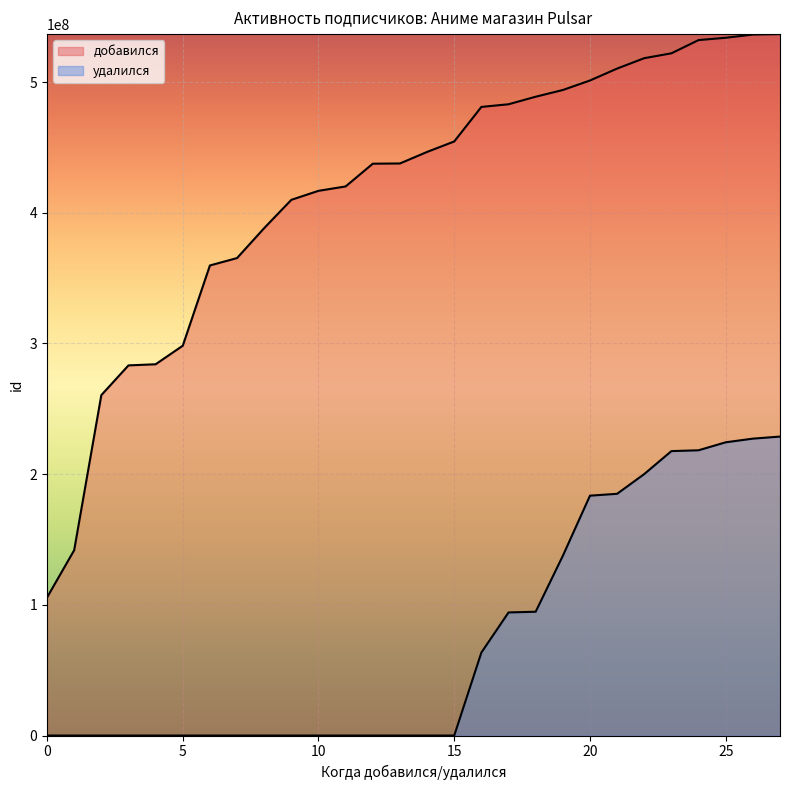

What is the sum of the values at 2 and 17?

743465913